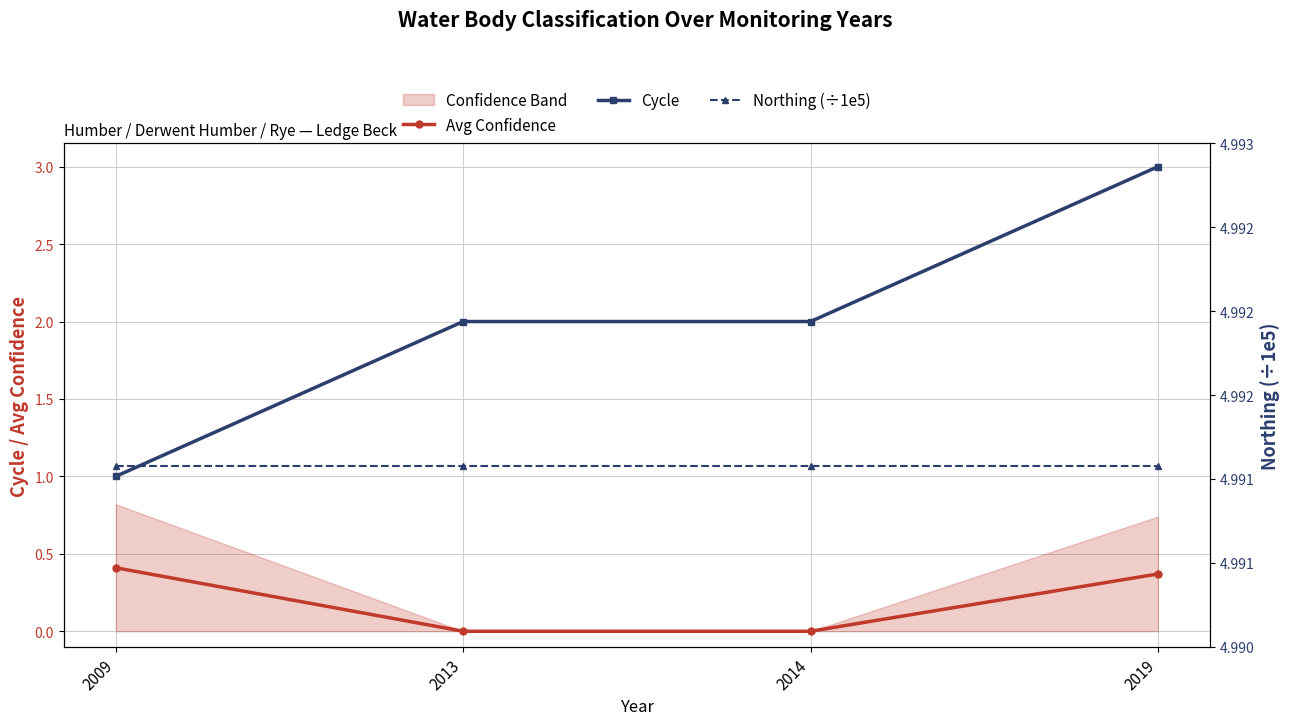

The value of Northing (÷1e5) at 2013 is 3.5. True or false?

False